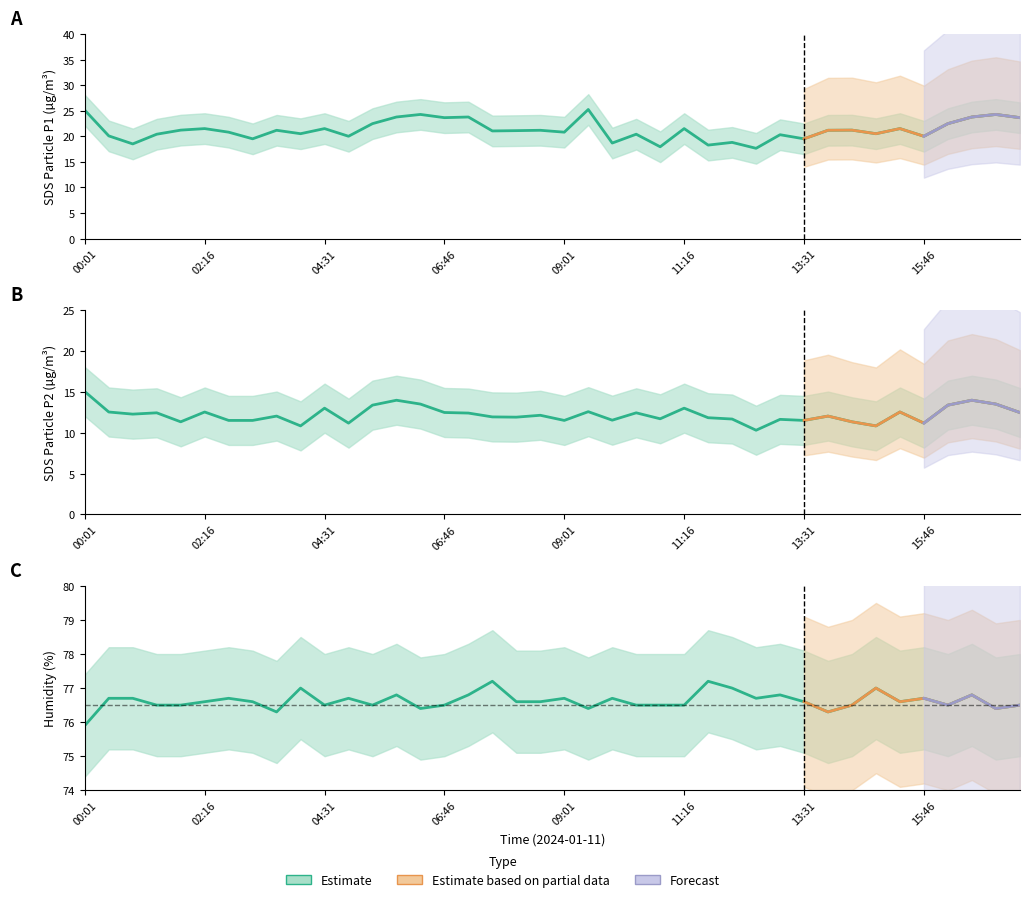

Which category has the highest value across all series?

07:40